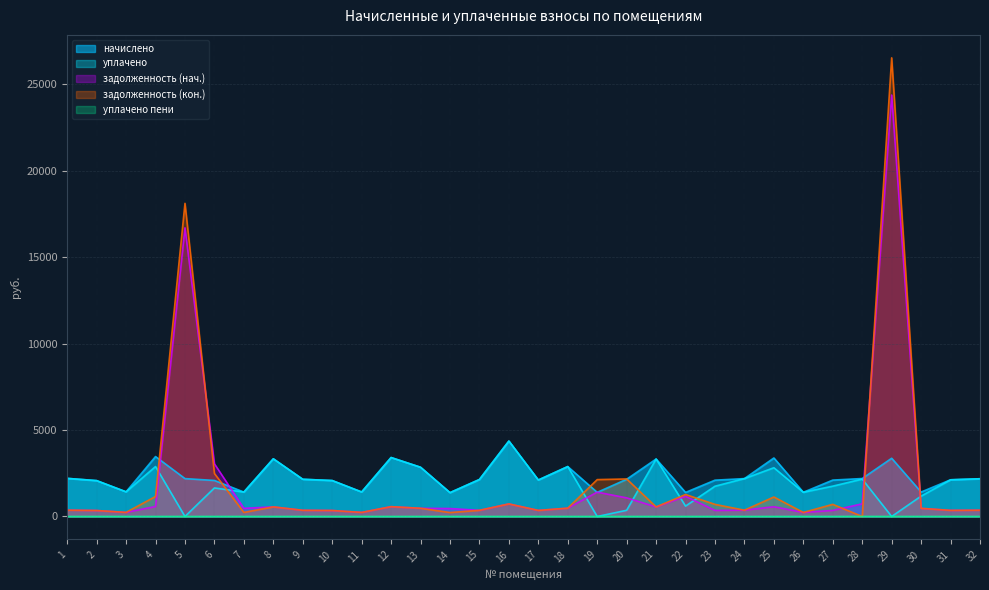

What is the average value of the задолженность (кон.) series?

2017.7